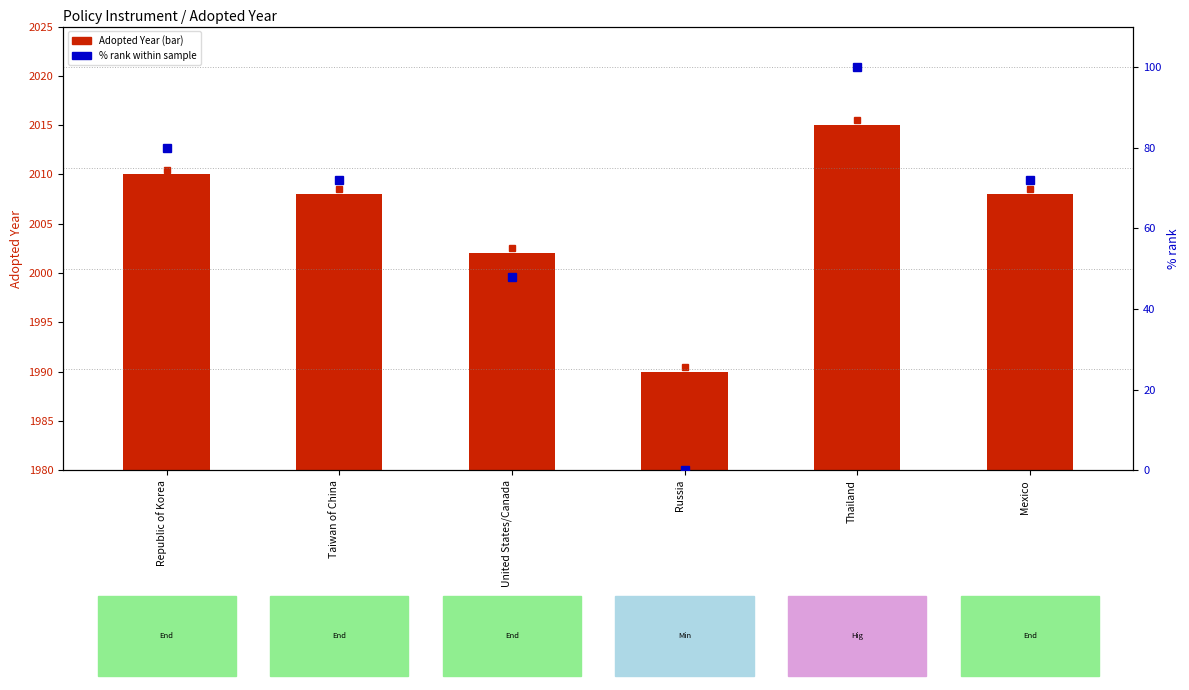

At which label does Adopted Year reach its minimum?

Russia